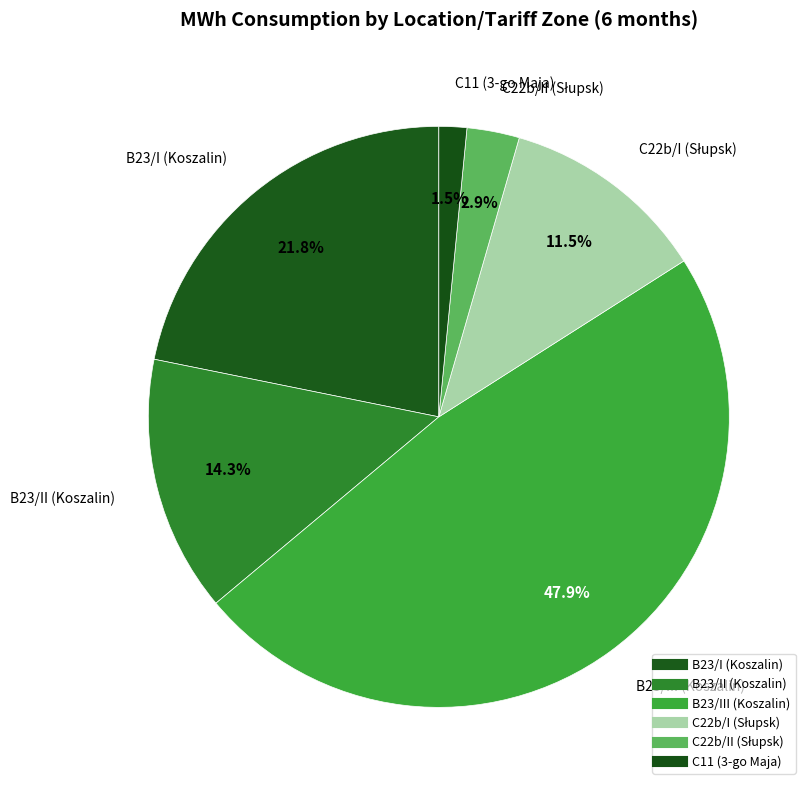

Is there a majority slice in this chart?

No